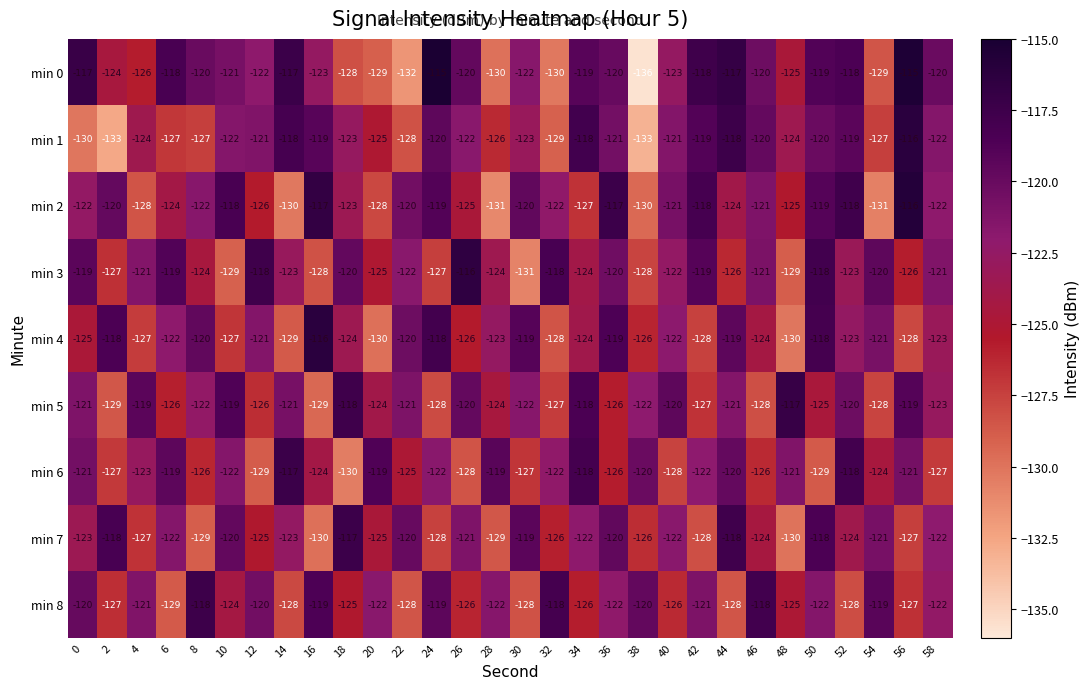

Which series changed the most between 12 and 58?

min 2